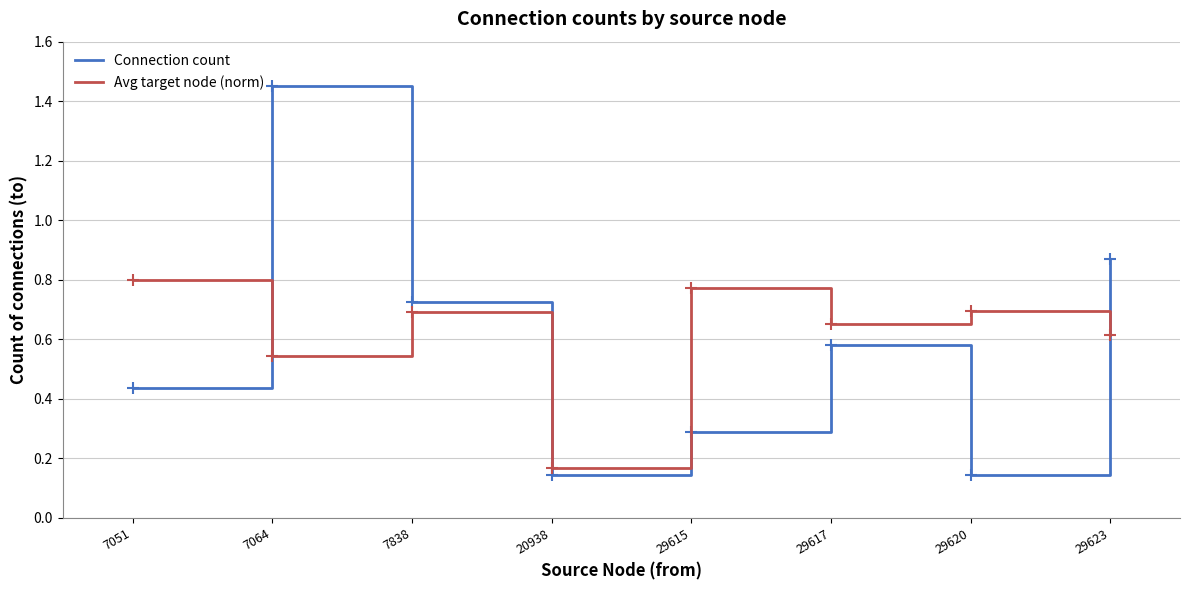

In Connection count, how many points are higher than both neighbors (excluding endpoints)?

2